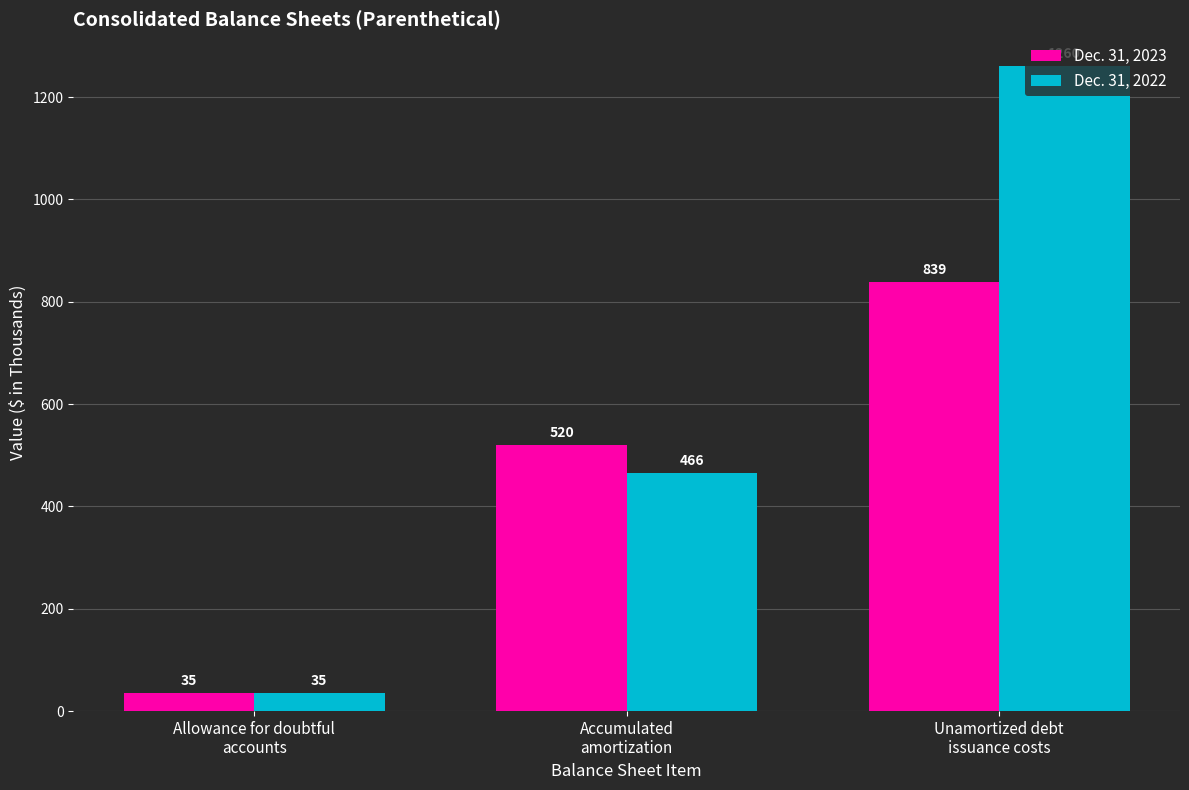

True or false: Dec. 31, 2022 has a value of 364 at Unamortized debt
issuance costs.

False